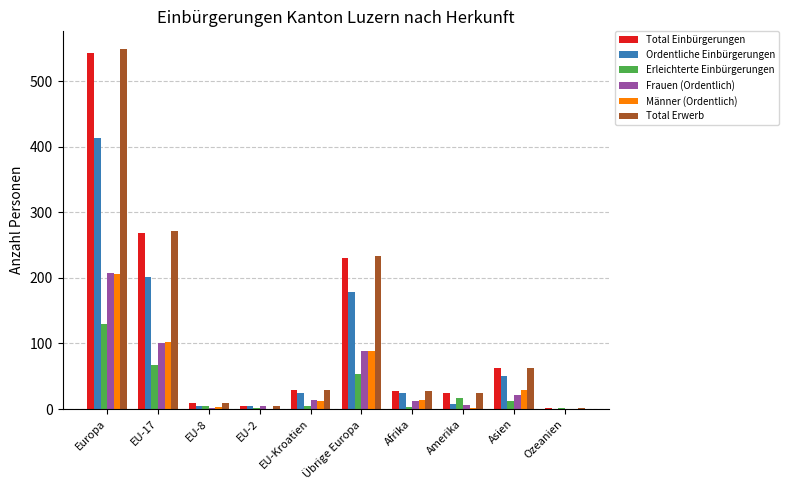

Where does the Total Einbürgerungen series first go above 29?

Europa